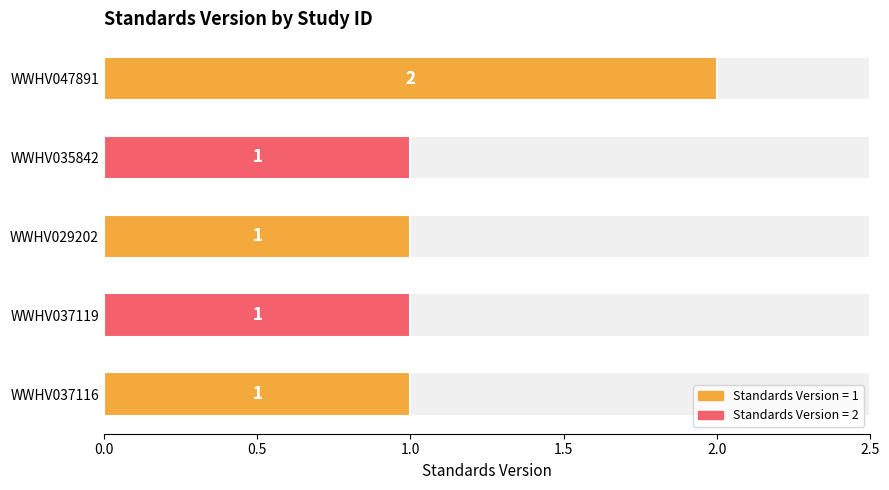

The chart shows a value of 1 at WWHV047891. True or false?

False